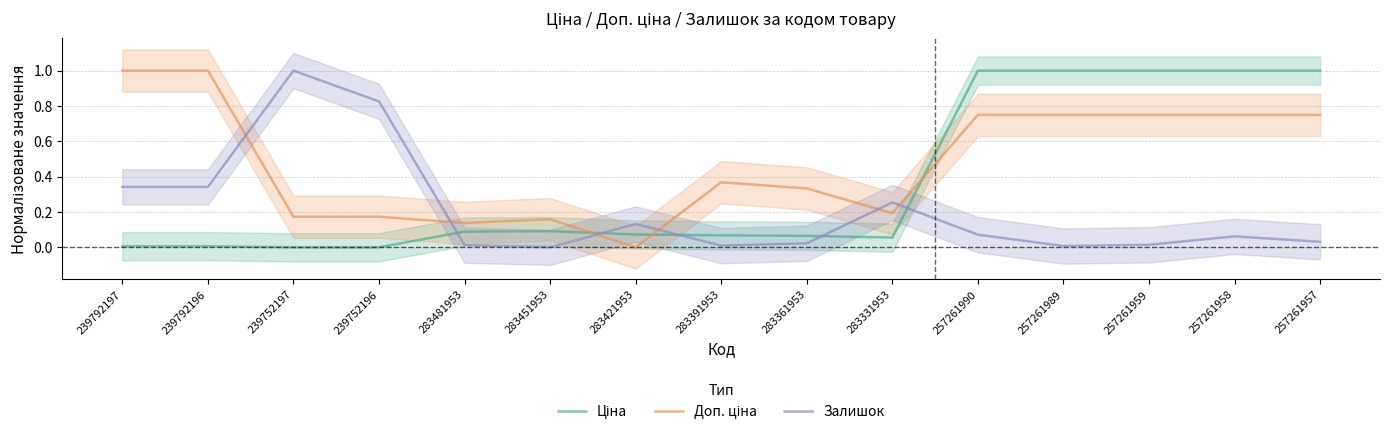

What is the sum of the Залишок values at 283481953 and 257261958?

0.1